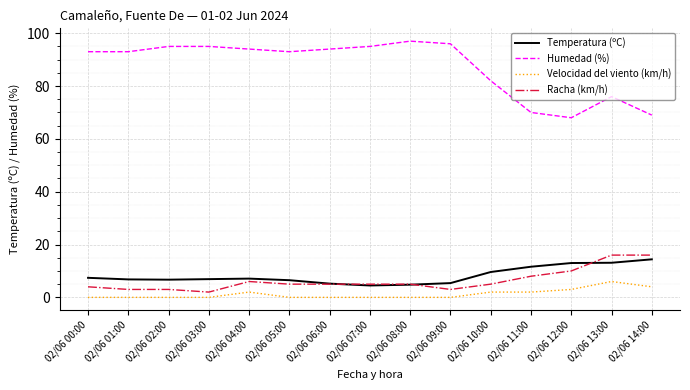

How many Velocidad del viento (km/h) values are between 0 and 2?

12